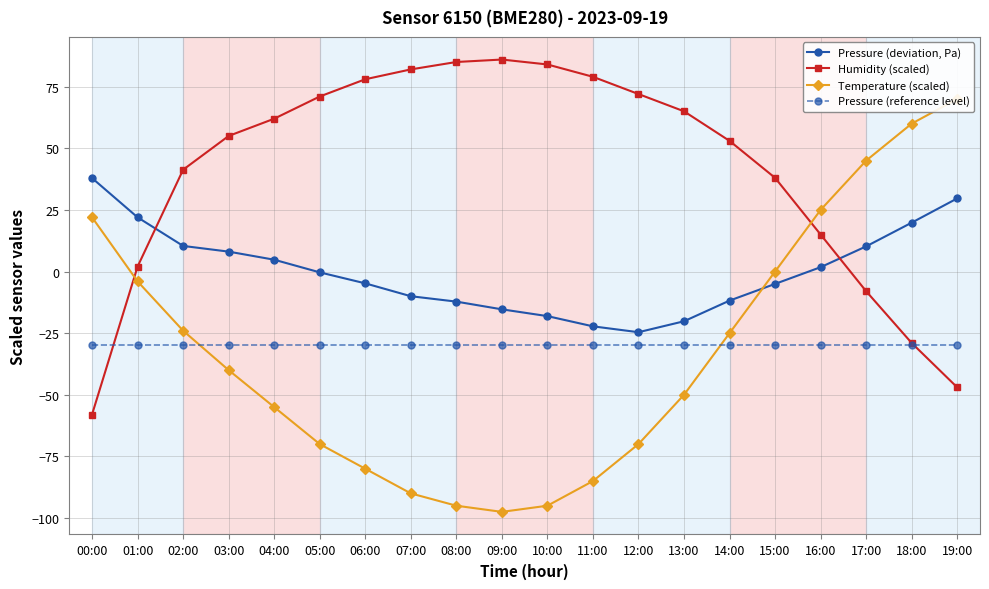

Does the chart display data point markers on the line(s)?

Yes